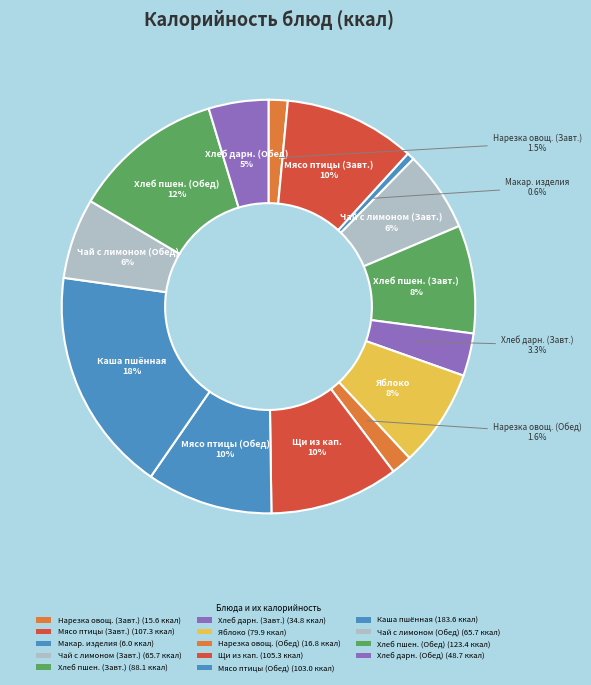

Rank the categories by value from lowest to highest.

Макаронные изделия отварные, Нарезка овощная (Завтрак), Нарезка овощная (Обед), Хлеб Дарницкий (Завтрак), Хлеб Дарницкий (Обед), Чай с лимоном (Завтрак), Чай с лимоном (Обед), Яблоко, Хлеб Пшеничный (Завтрак), Мясо птицы тушёное (Обед), Щи из свежей капусты, Мясо птицы тушёное (Завтрак), Хлеб Пшеничный (Обед), Каша пшённая вязкая молочная